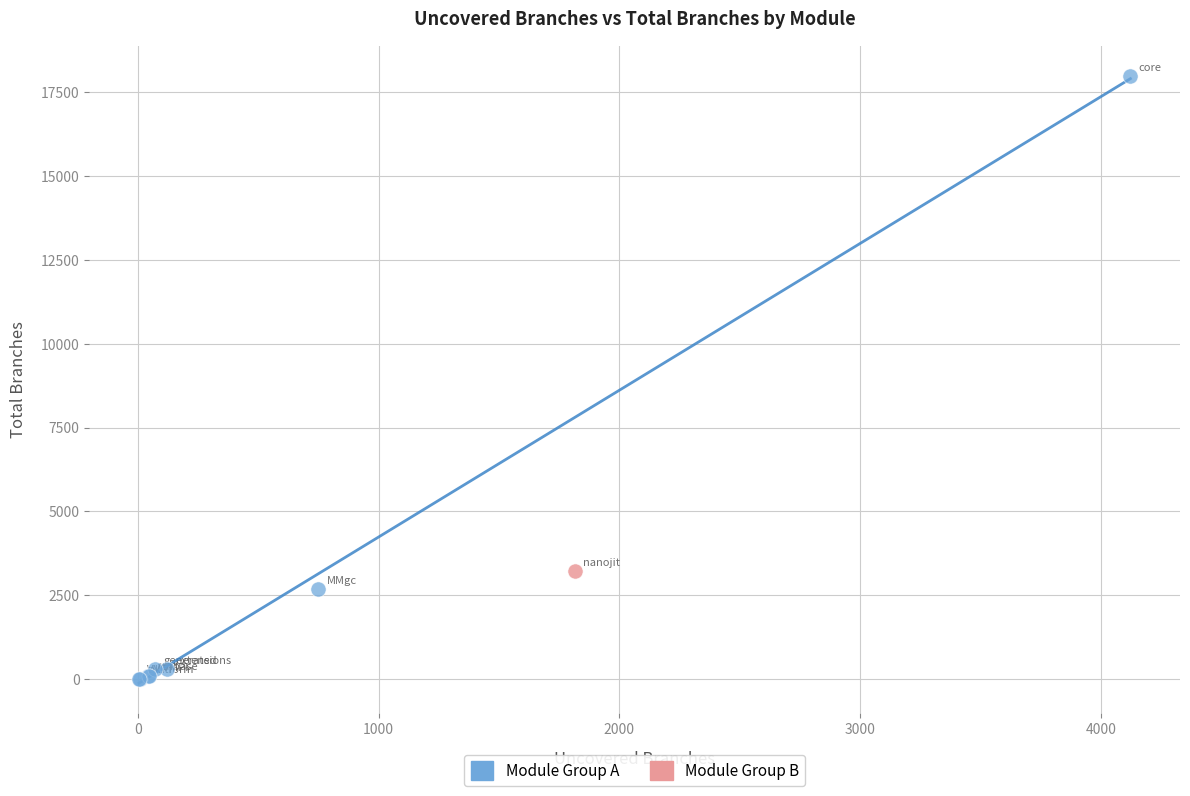

What are all the series names shown in the legend?

Module Group A, Module Group B